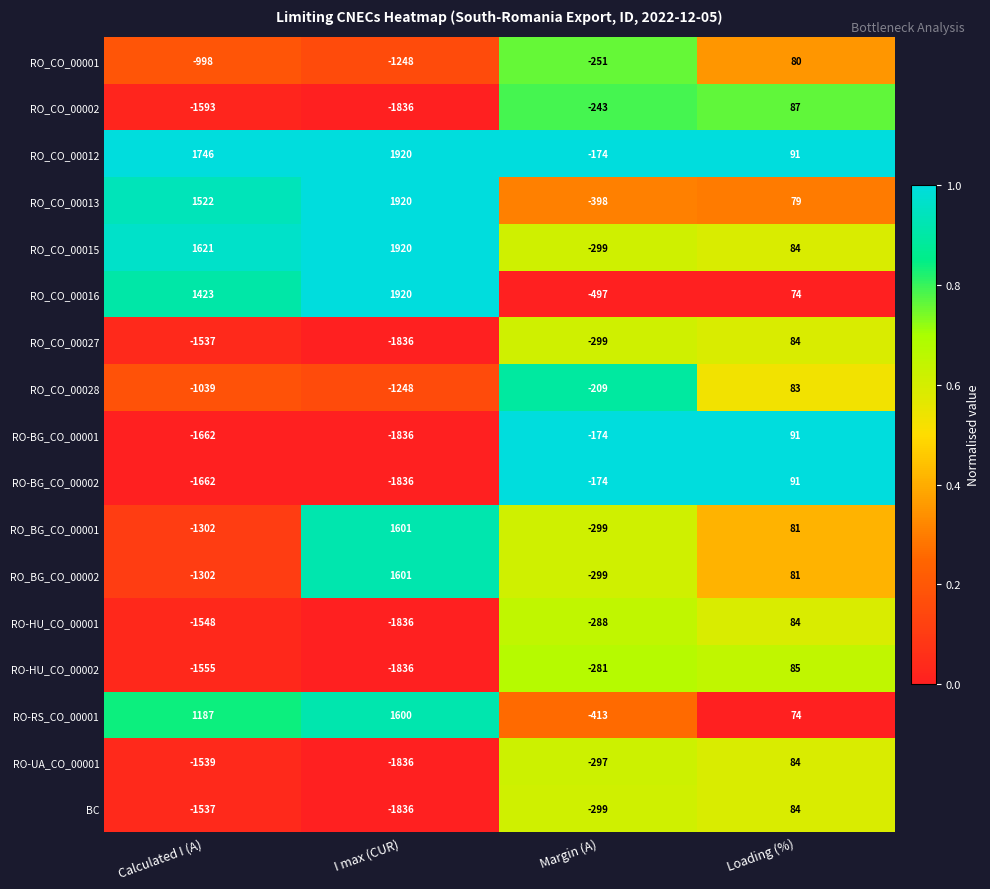

True or false: RO-BG_CO_00001 has a value of -174 at Margin (A).

True